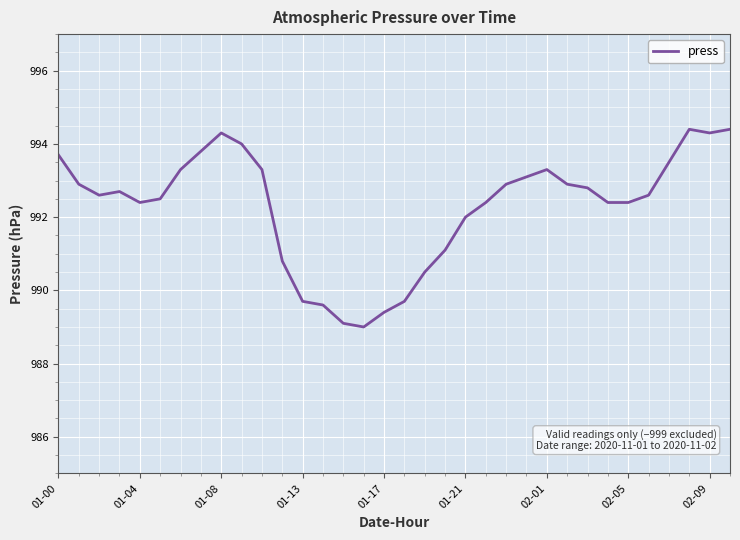

What is the difference between the maximum and minimum values?

5.4